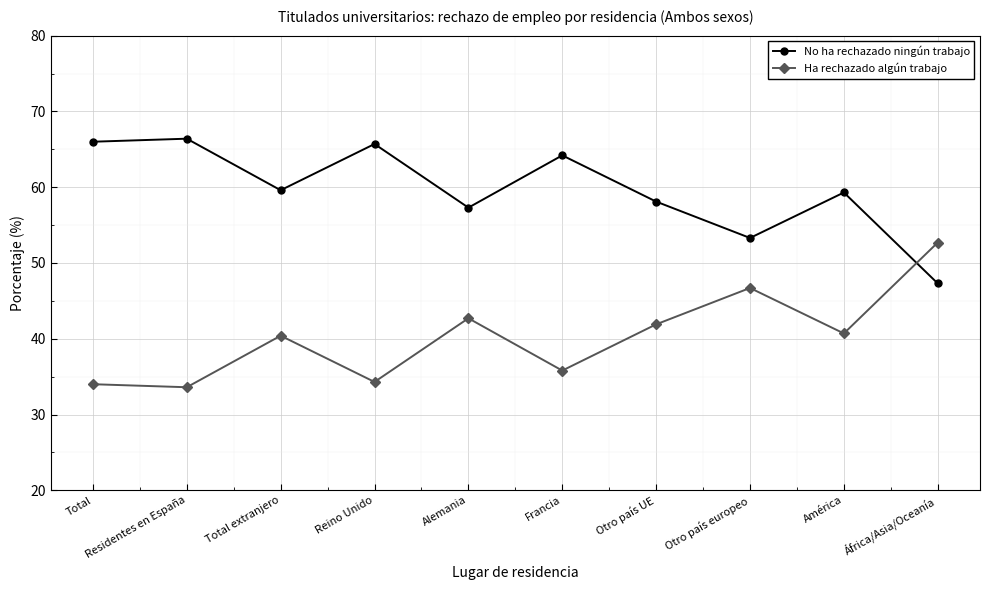

True or false: No ha rechazado ningún trabajo and Ha rechazado algún trabajo cross at least once.

True